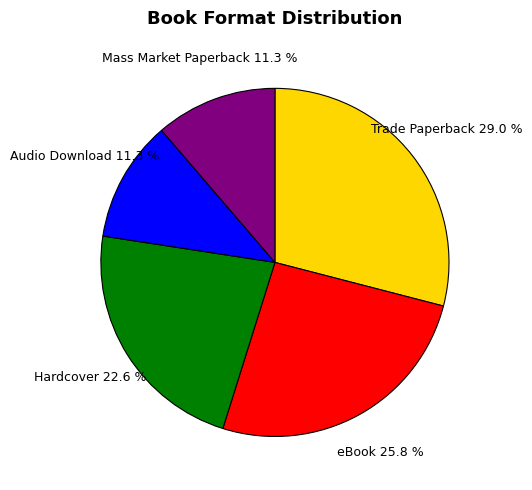

Is there any slice that represents more than half of the pie?

No